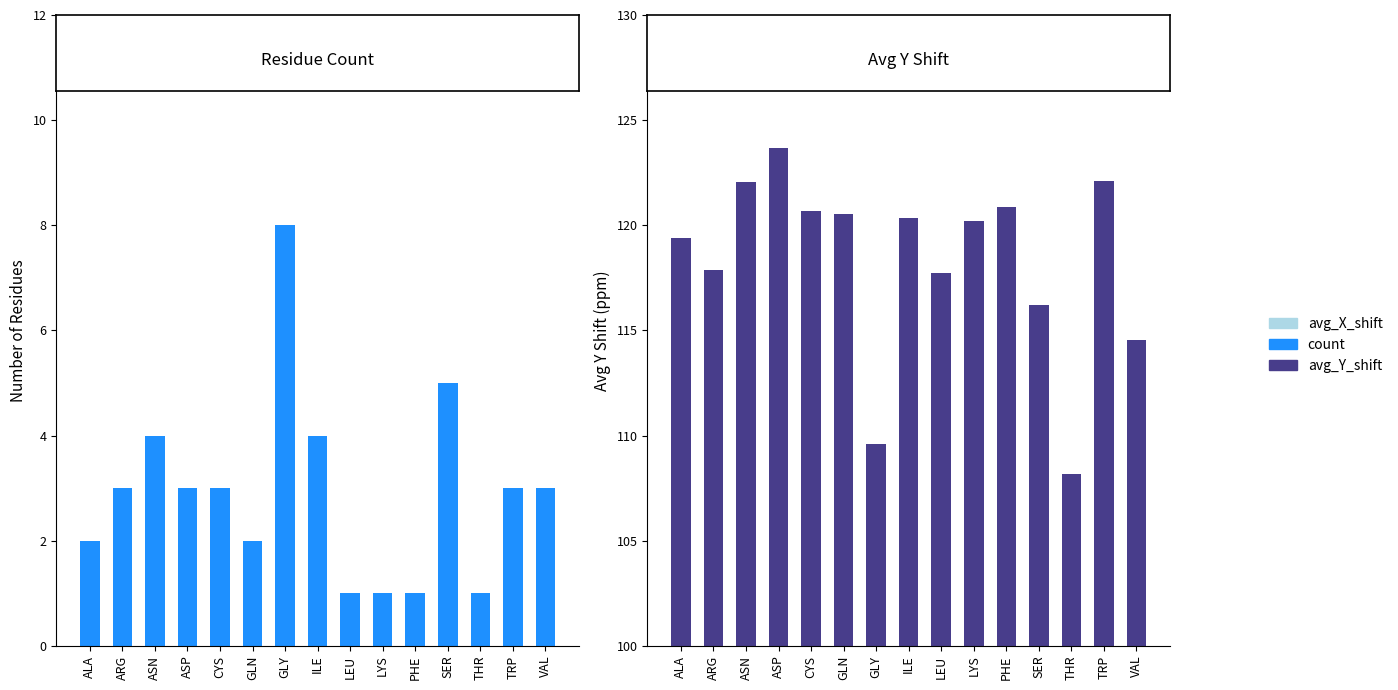

Are the bars grouped side by side (vs. stacked)?

Yes